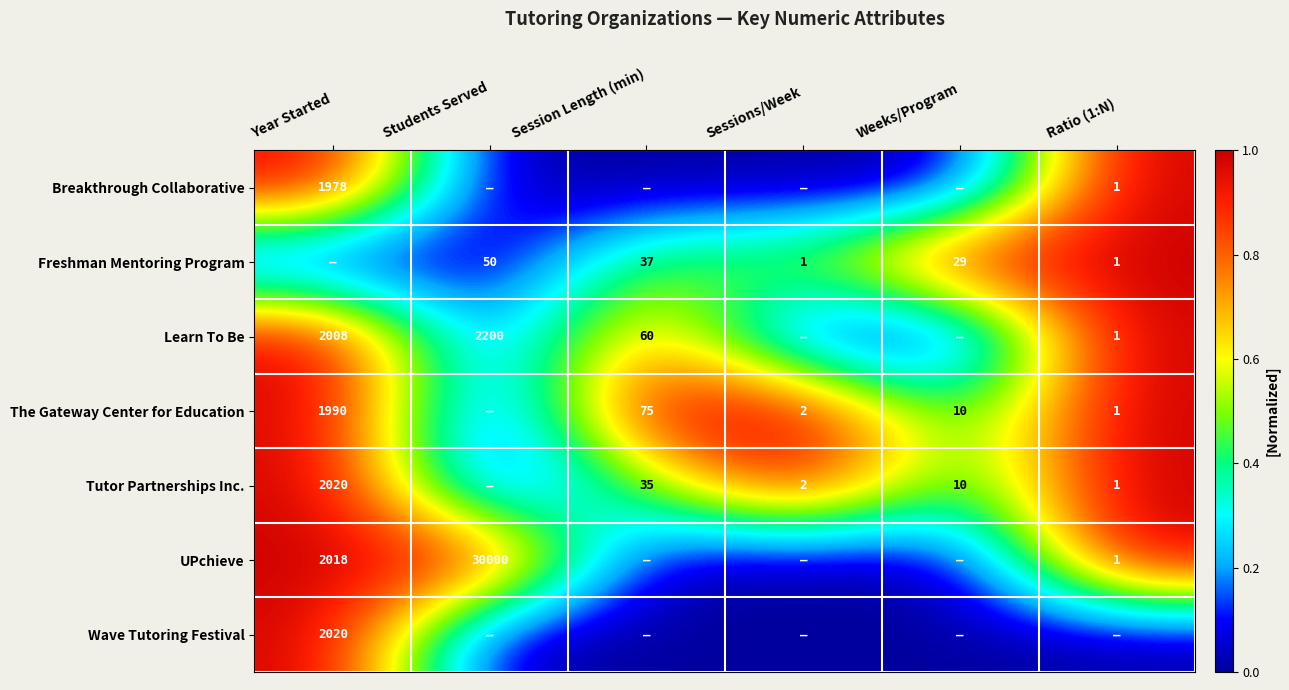

The UPchieve series shows 1 at Ratio (1:N). True or false?

True